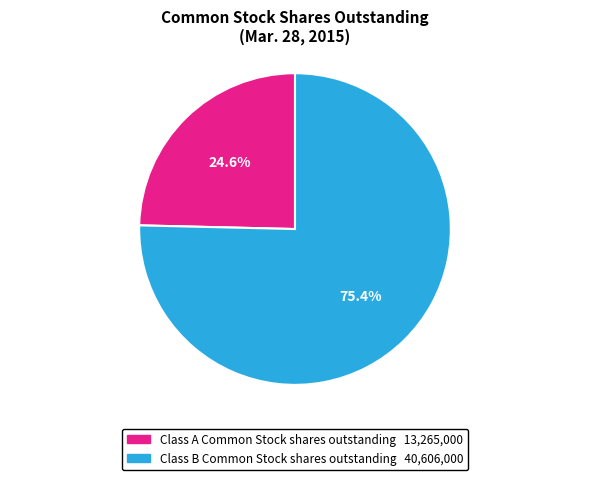

How many slices are in this pie chart?

2